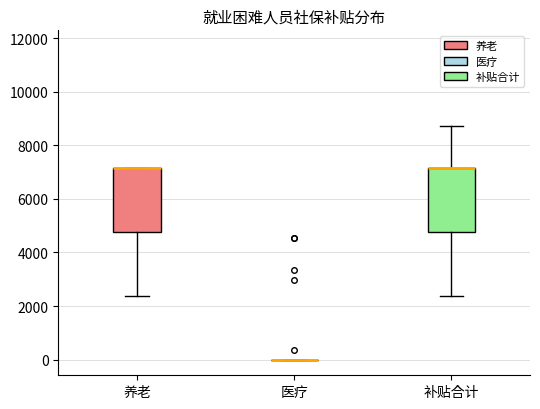

Where is the lower edge of the box for 养老 on the y-axis? The values are not printed on the chart, so give them approximately, as read against the axis.

4800